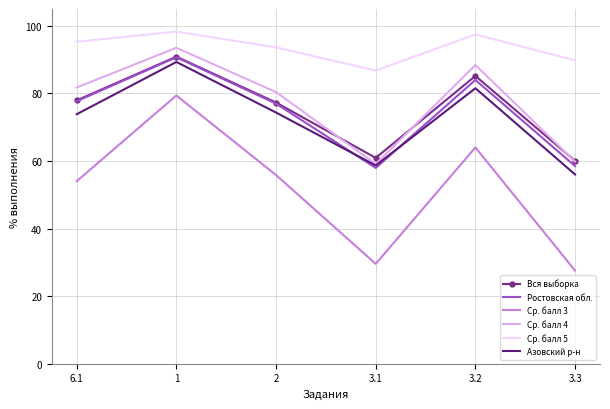

What is the highest value of the Вся выборка series?

90.9